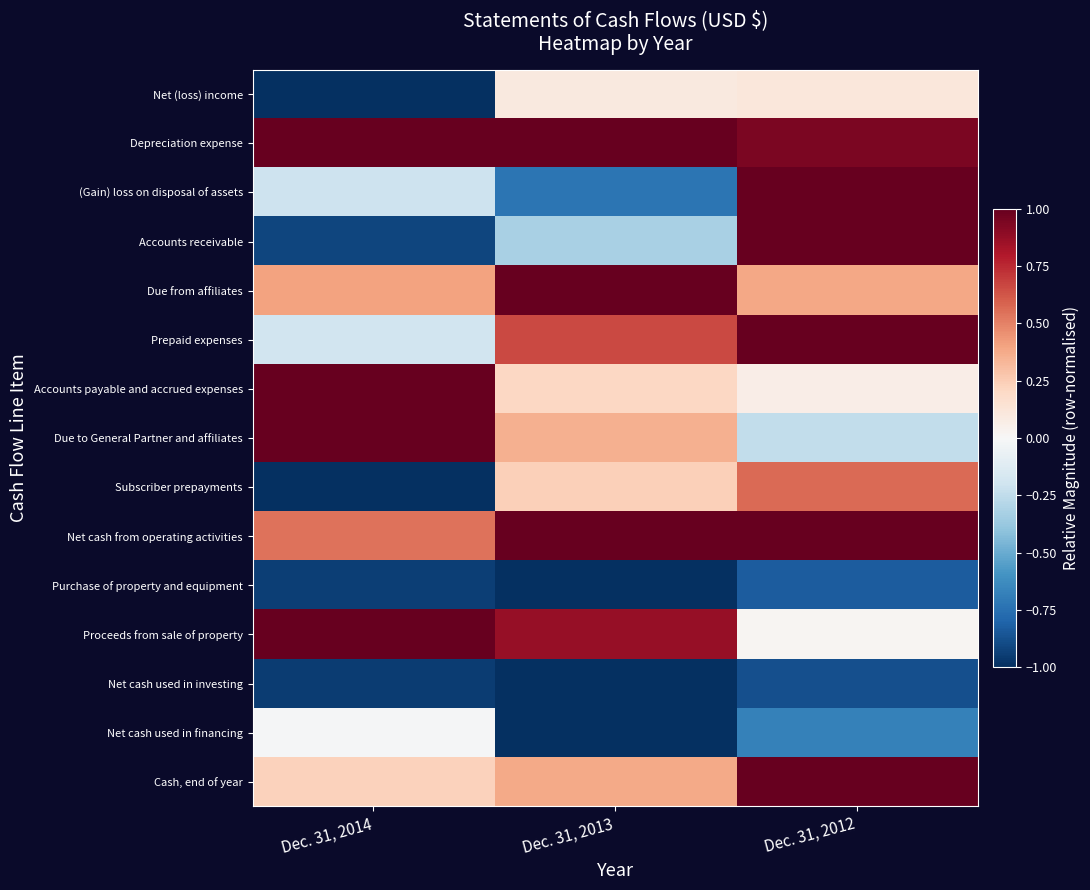

Reading right to left, extract all data points from this chart.

Net (loss) income: Dec. 31, 2012=0.1	Dec. 31, 2013=0.1	Dec. 31, 2014=-1.0
Depreciation expense: Dec. 31, 2012=0.9	Dec. 31, 2013=1.0	Dec. 31, 2014=1.0
(Gain) loss on disposal of assets: Dec. 31, 2012=1.0	Dec. 31, 2013=-0.7	Dec. 31, 2014=-0.2
Accounts receivable: Dec. 31, 2012=1.0	Dec. 31, 2013=-0.3	Dec. 31, 2014=-0.9
Due from affiliates: Dec. 31, 2012=0.4	Dec. 31, 2013=1.0	Dec. 31, 2014=0.4
Prepaid expenses: Dec. 31, 2012=1.0	Dec. 31, 2013=0.7	Dec. 31, 2014=-0.2
Accounts payable and accrued expenses: Dec. 31, 2012=0.1	Dec. 31, 2013=0.2	Dec. 31, 2014=1.0
Due to General Partner and affiliates: Dec. 31, 2012=-0.2	Dec. 31, 2013=0.4	Dec. 31, 2014=1.0
Subscriber prepayments: Dec. 31, 2012=0.6	Dec. 31, 2013=0.2	Dec. 31, 2014=-1.0
Net cash from operating activities: Dec. 31, 2012=1.0	Dec. 31, 2013=1.0	Dec. 31, 2014=0.5
Purchase of property and equipment: Dec. 31, 2012=-0.8	Dec. 31, 2013=-1.0	Dec. 31, 2014=-0.9
Proceeds from sale of property: Dec. 31, 2012=0.0	Dec. 31, 2013=0.9	Dec. 31, 2014=1.0
Net cash used in investing: Dec. 31, 2012=-0.9	Dec. 31, 2013=-1.0	Dec. 31, 2014=-1.0
Net cash used in financing: Dec. 31, 2012=-0.7	Dec. 31, 2013=-1.0	Dec. 31, 2014=-0.0
Cash, end of year: Dec. 31, 2012=1.0	Dec. 31, 2013=0.4	Dec. 31, 2014=0.2